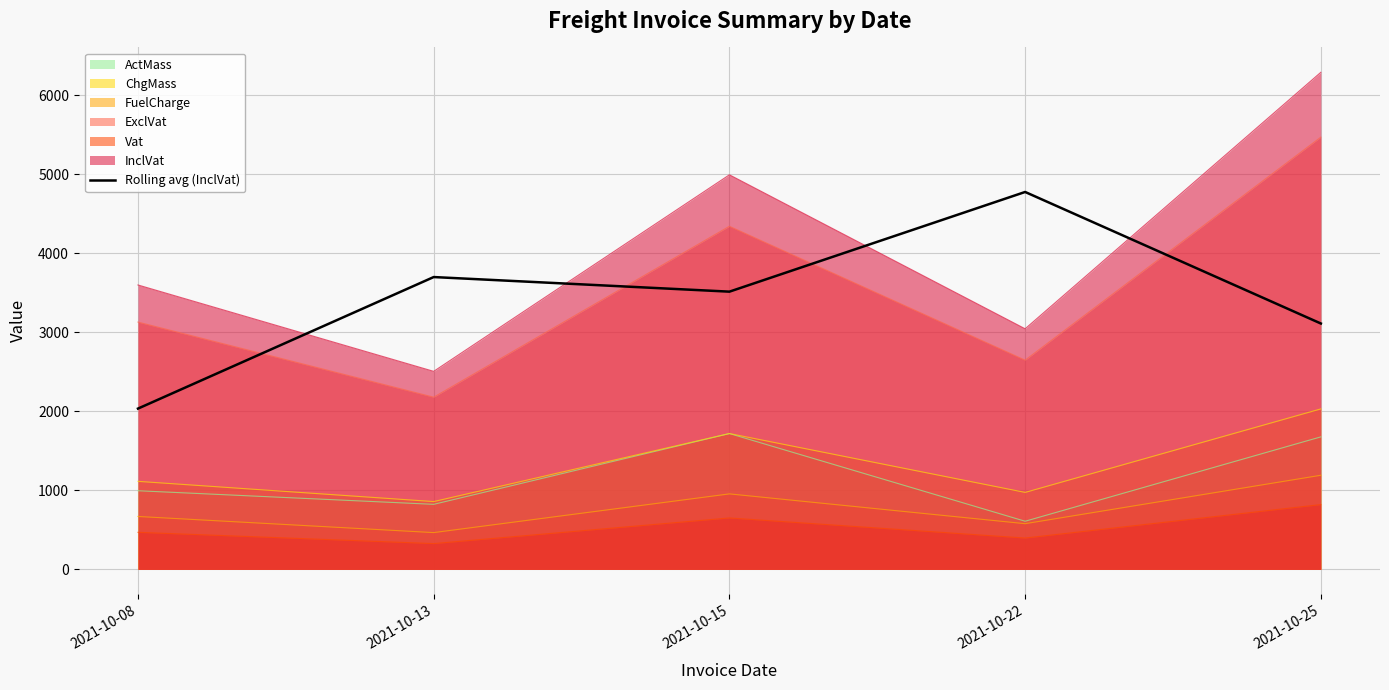

Does the chart display data point markers on the line(s)?

No